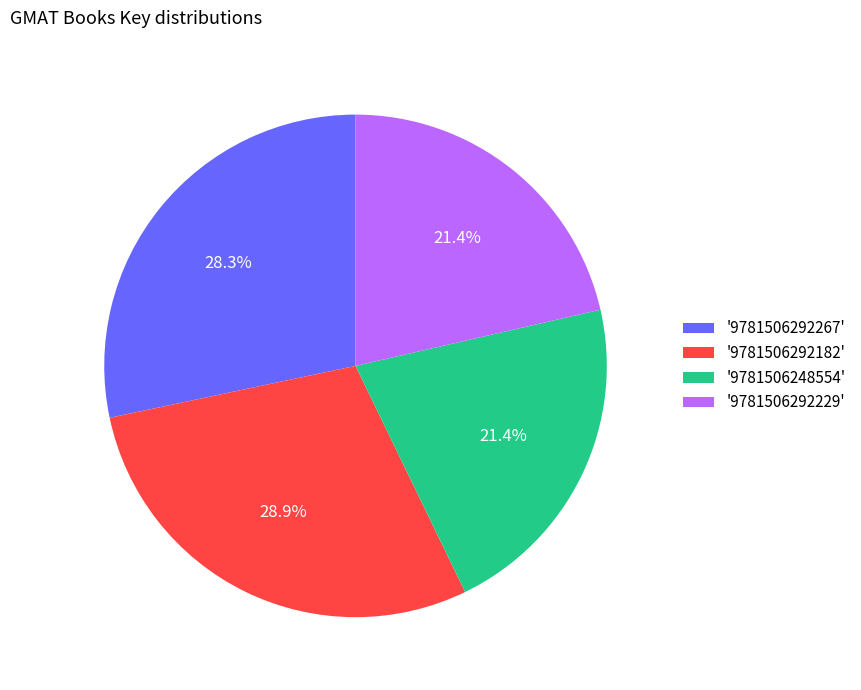

Which has a higher value, '9781506292229' or '9781506292267'?

'9781506292267'